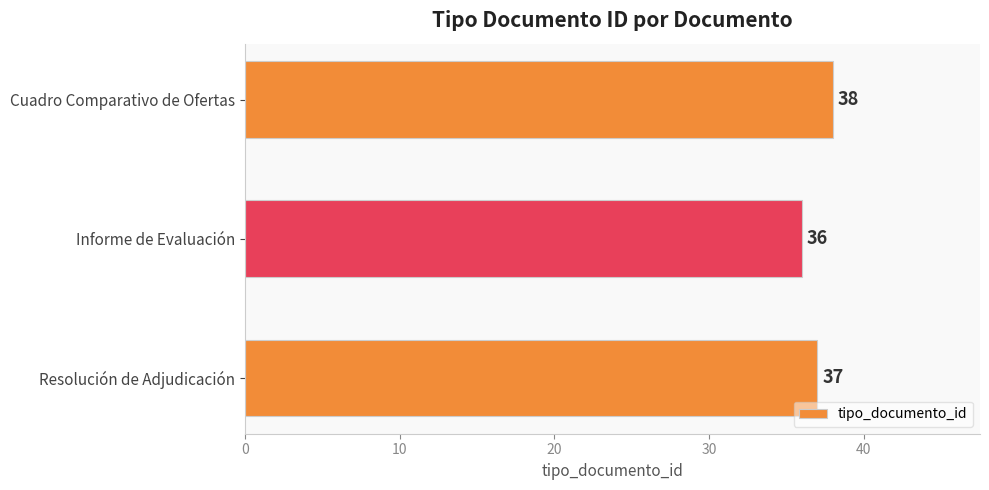

Which has a higher value, Cuadro Comparativo de Ofertas or Resolución de Adjudicación?

Cuadro Comparativo de Ofertas